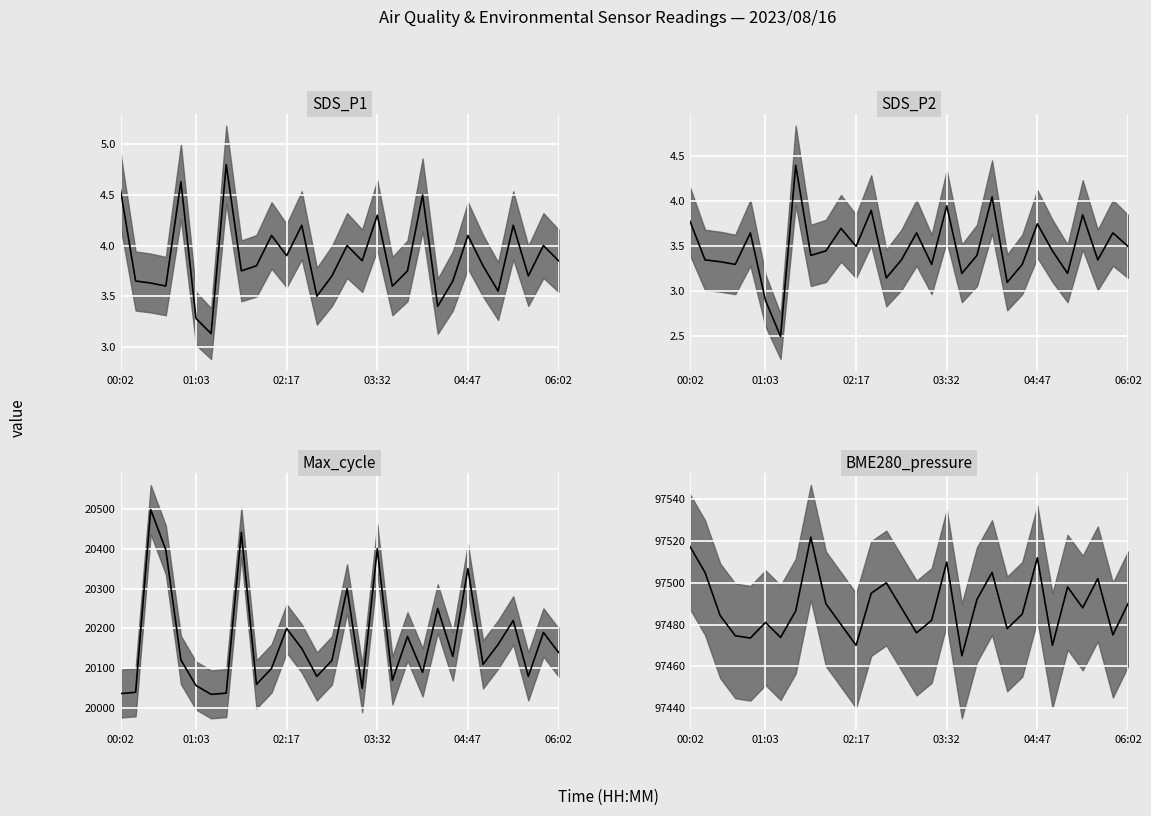

How many data points in Max_cycle are above 20130?

14